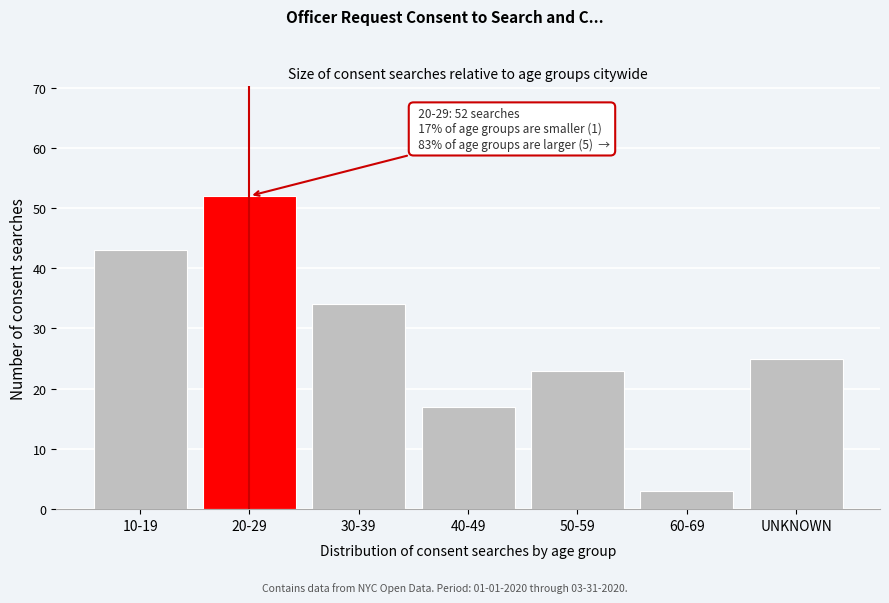

Reading right to left, what are all the values shown in this chart?

25	3	23	17	34	52	43